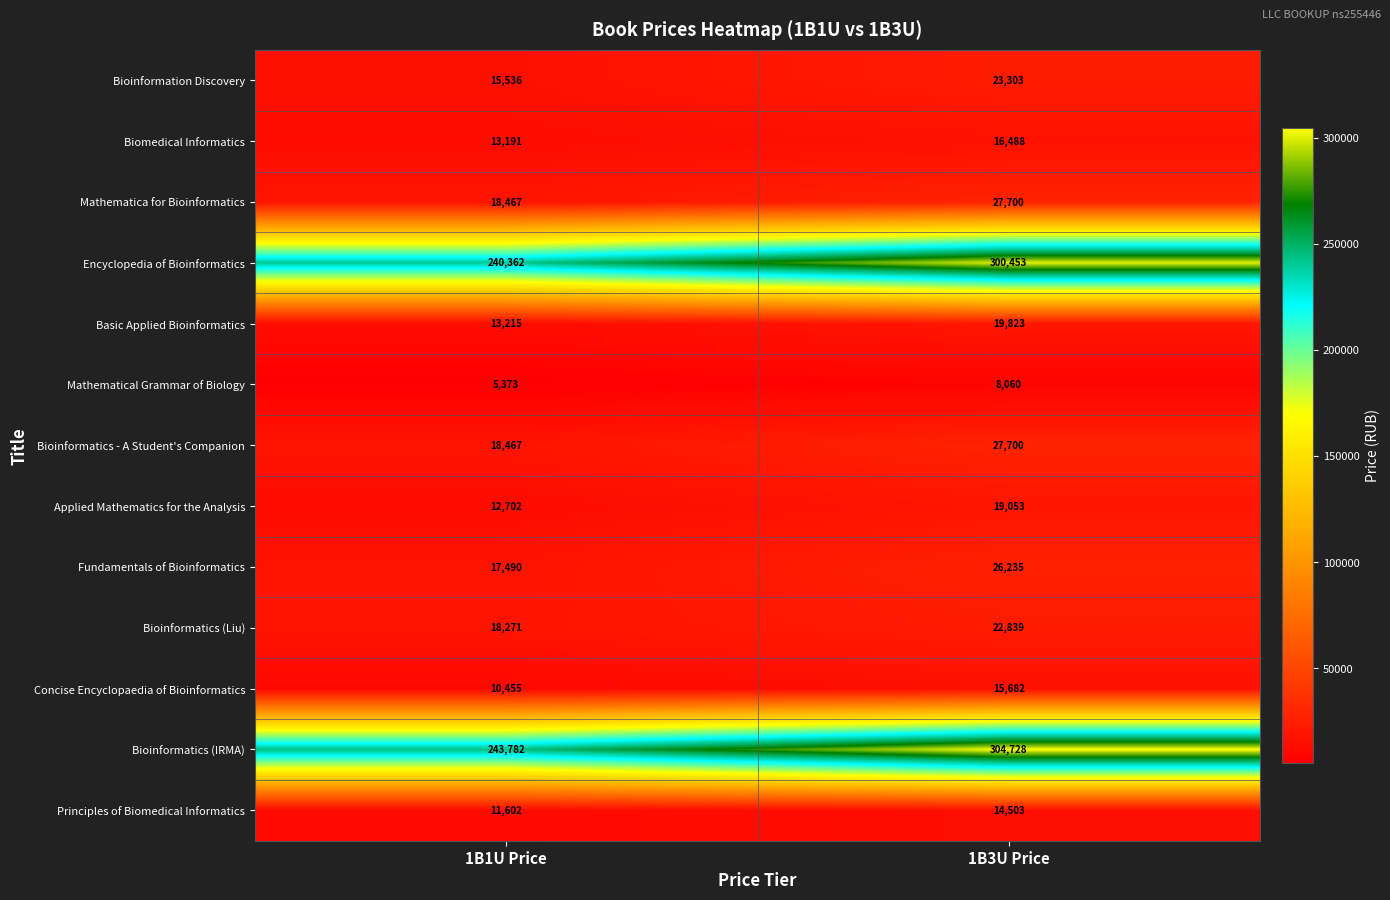

The value of Biomedical Informatics at 1B3U Price is 16488. True or false?

True